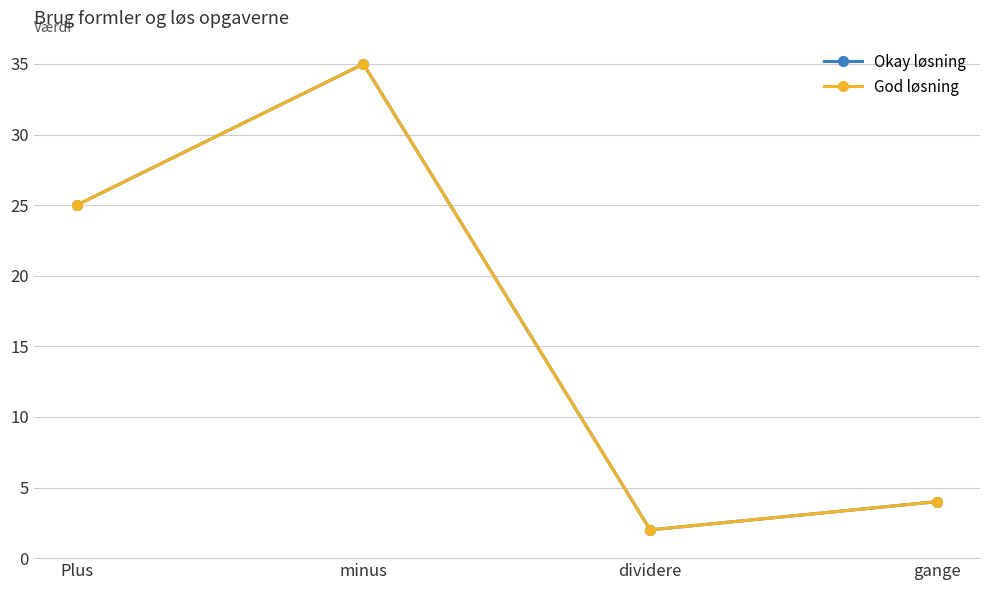

At which category does God løsning reach its first local valley?

dividere